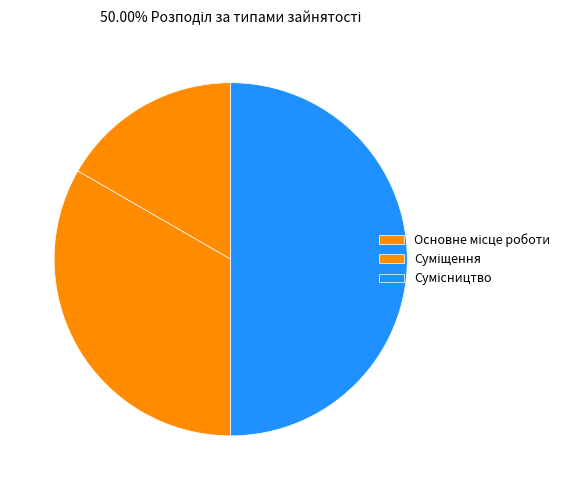

How many slices are in this pie chart?

3